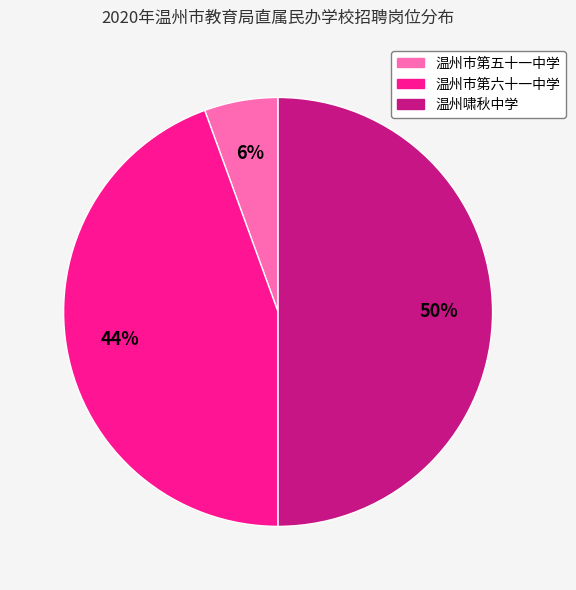

Which slice is the smallest?

温州市第五十一中学